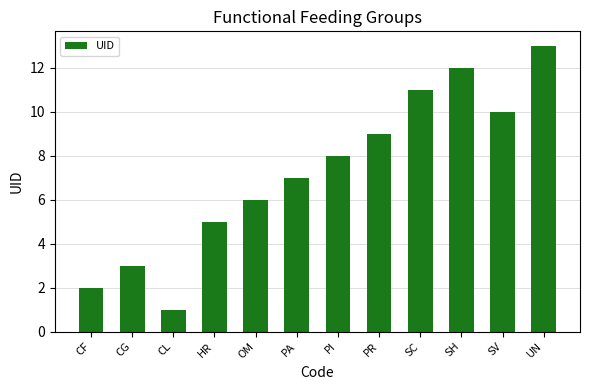

Reading left to right, extract all data points from this chart.

CF=2	CG=3	CL=1	HR=5	OM=6	PA=7	PI=8	PR=9	SC=11	SH=12	SV=10	UN=13